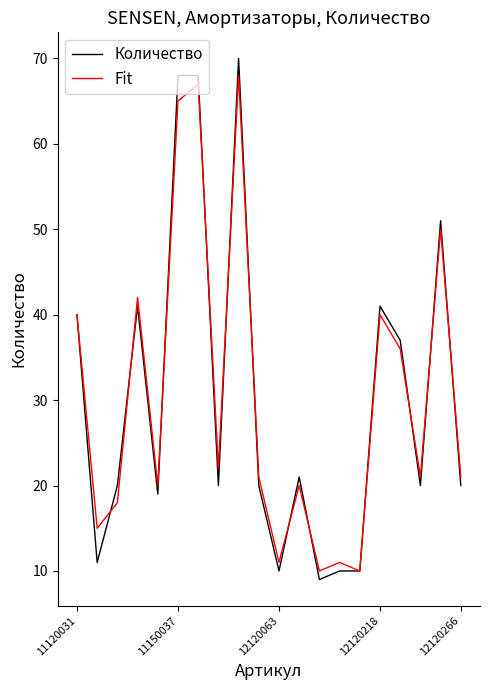

What is the greatest value displayed?

70